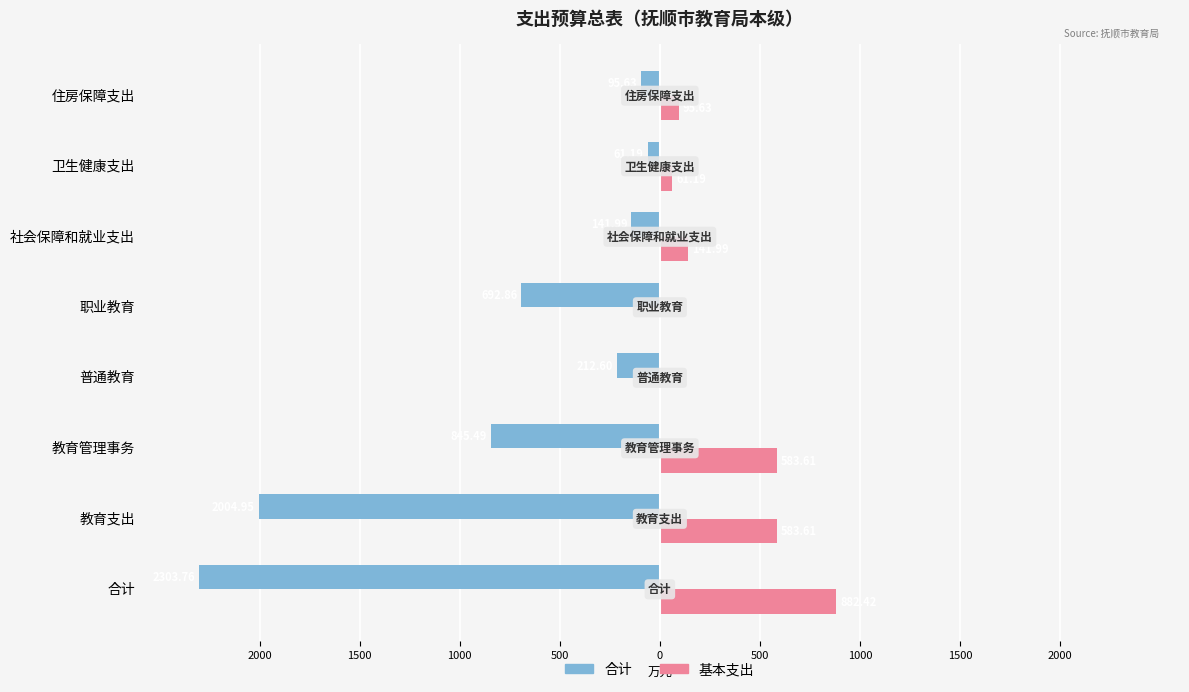

What are all the series names shown in the legend?

合计, 基本支出